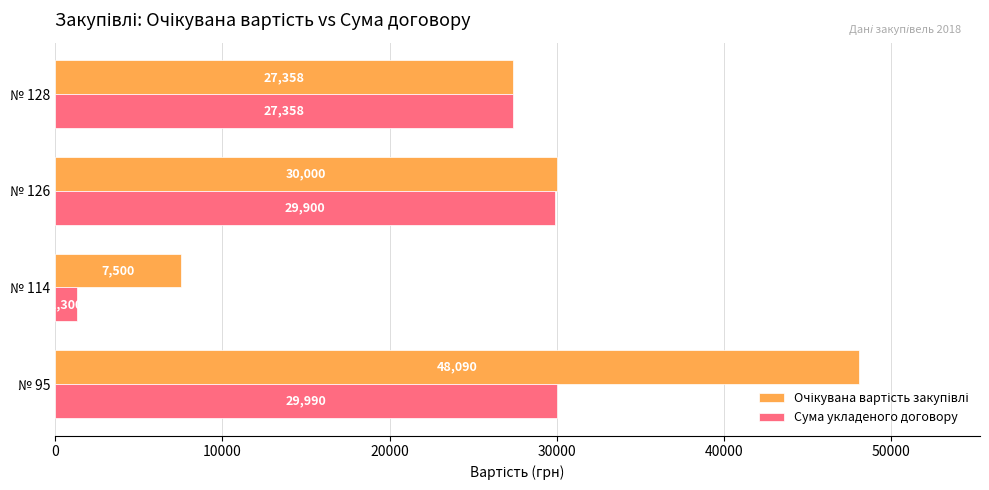

What is the total value across all series at № 126?

59900